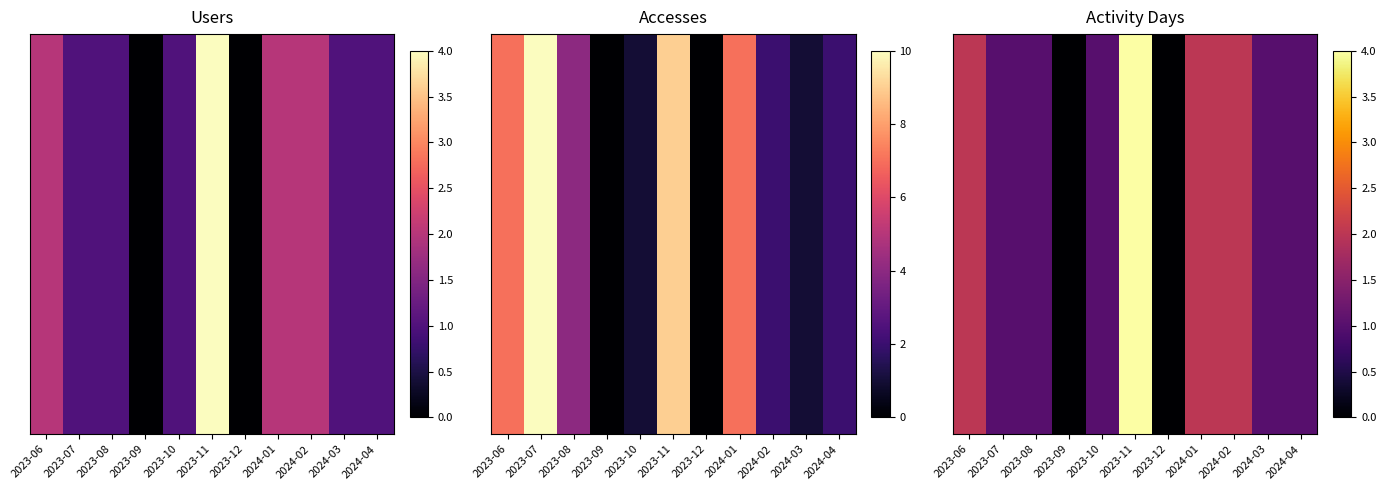

Reading left to right, extract all data points from this chart.

2023-06=2	2023-07=1	2023-08=1	2023-09=0	2023-10=1	2023-11=4	2023-12=0	2024-01=2	2024-02=2	2024-03=1	2024-04=1